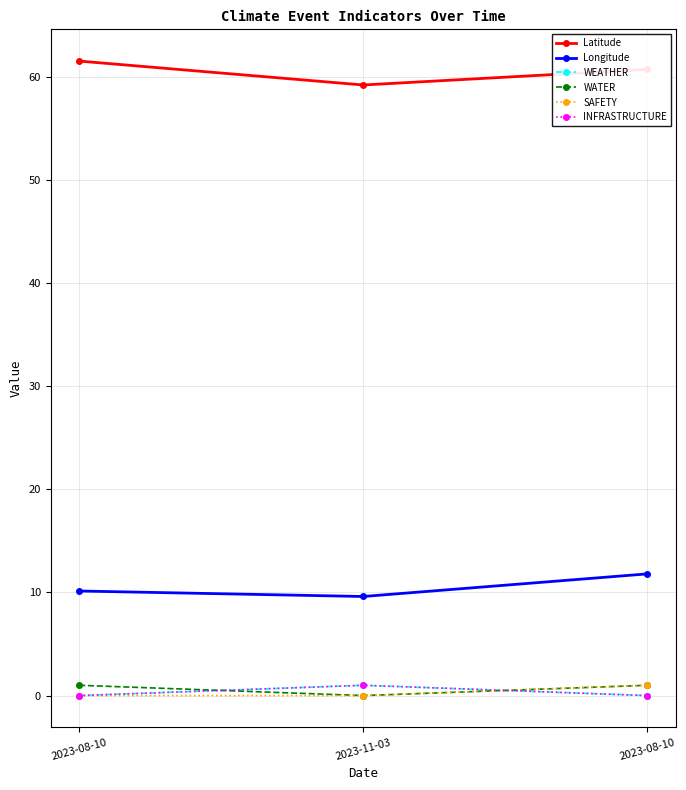

What is the sum of all SAFETY values?

1.0